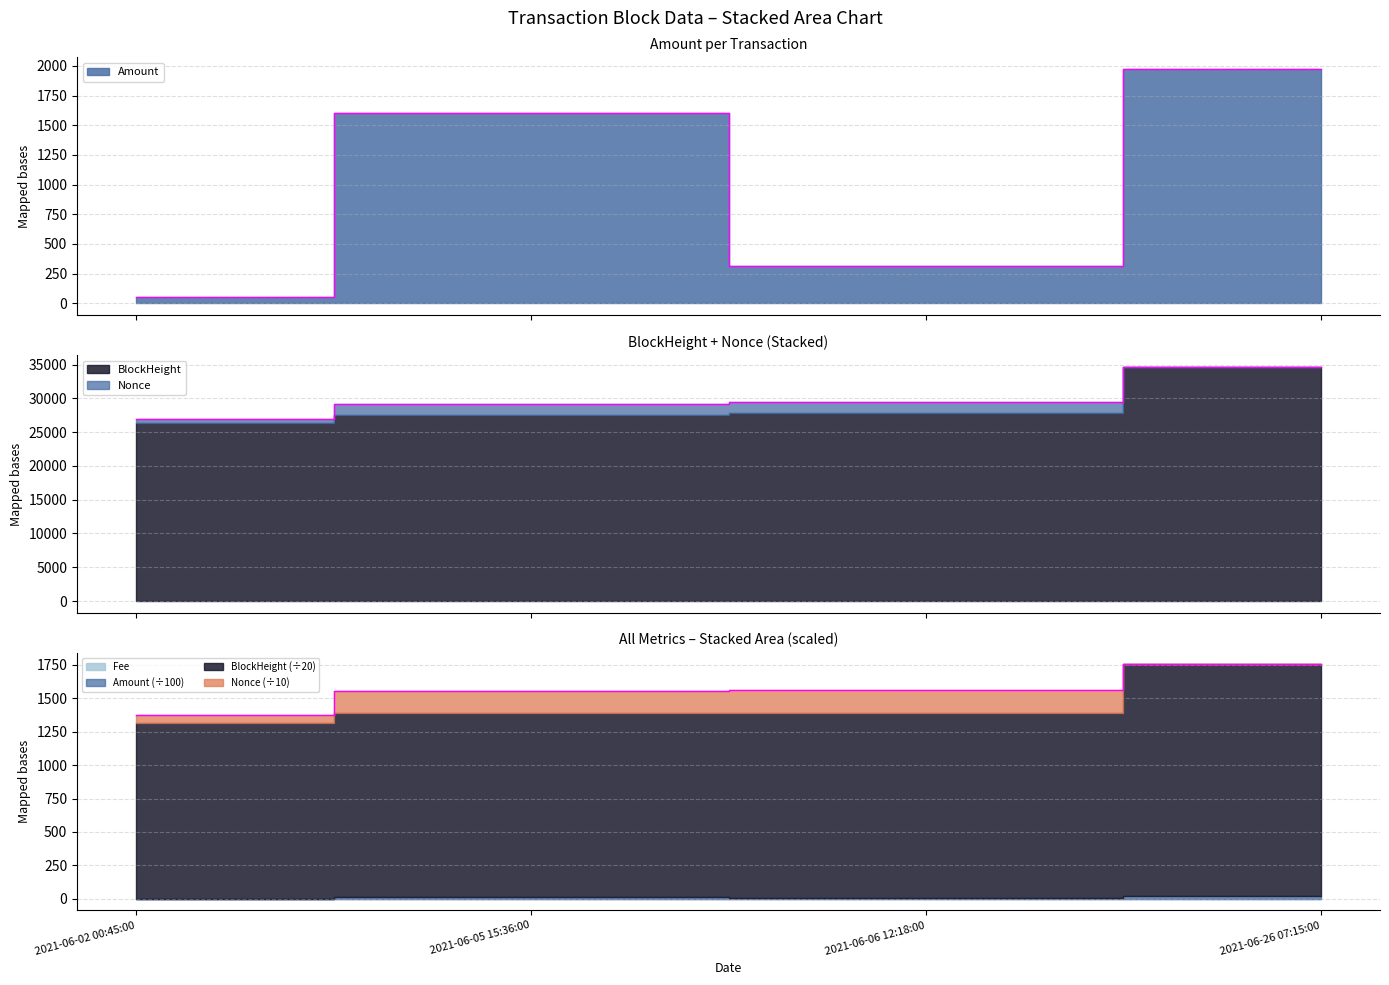

What is the difference between the BlockHeight values at 2021-06-02 00:45:00 and 2021-06-05 15:36:00?

2284.0